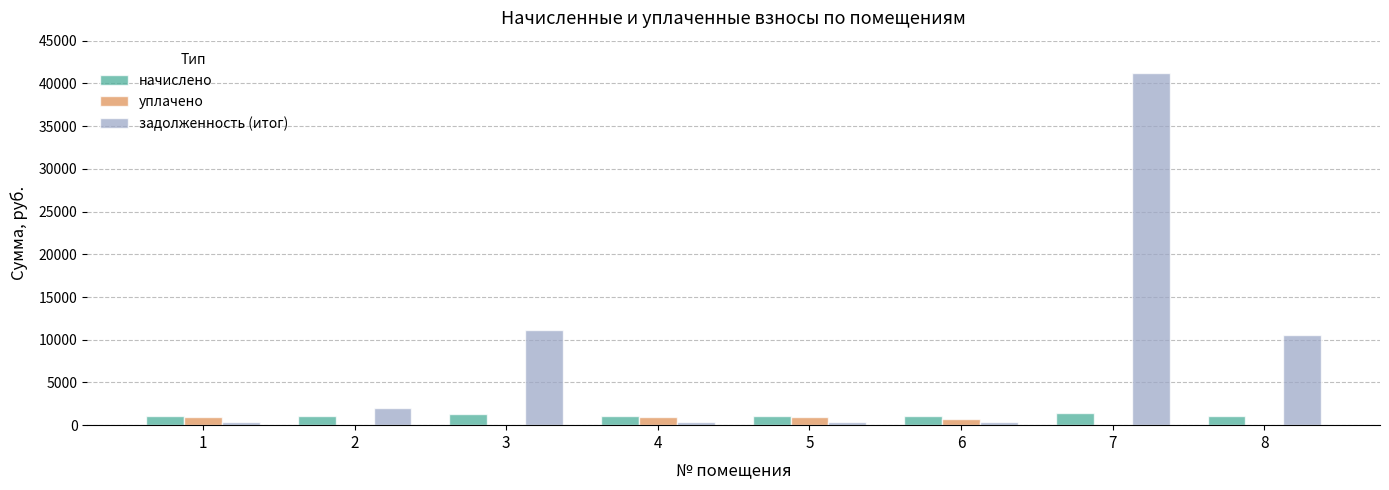

What is the total value across all series at 4?

2397.6